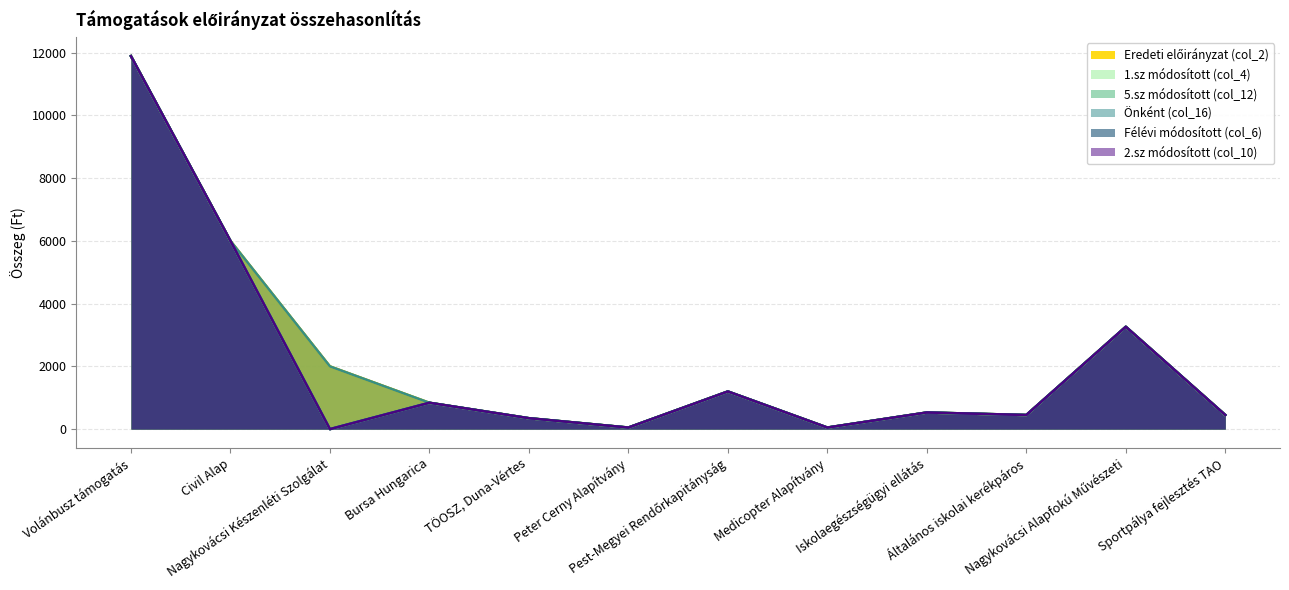

Read the 5.sz módosított (col_12) value at Volánbusz támogatás, to the nearest 100.

11900